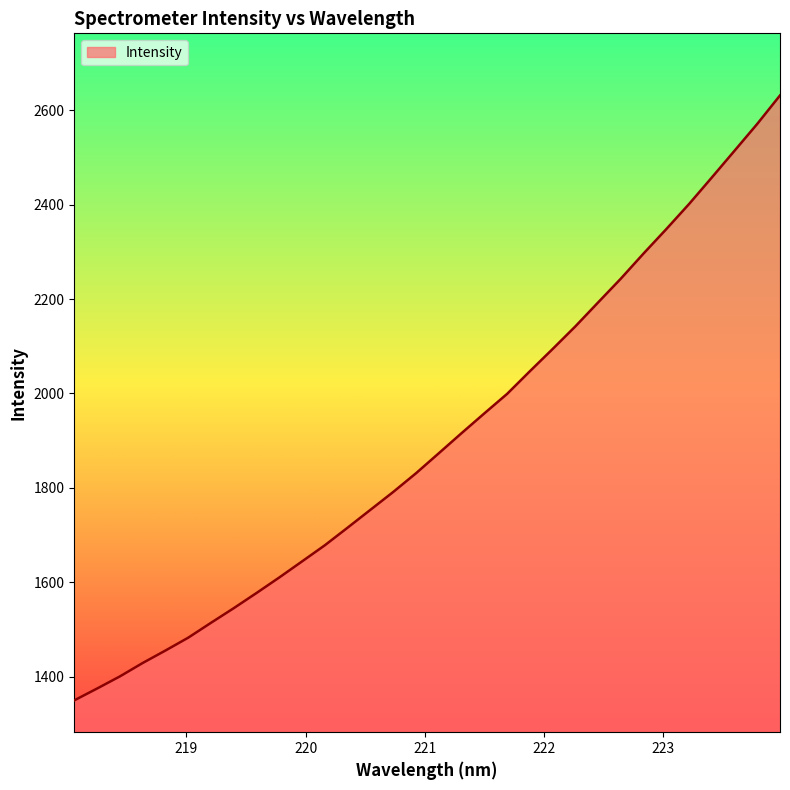

What is the smallest value displayed?

1349.6